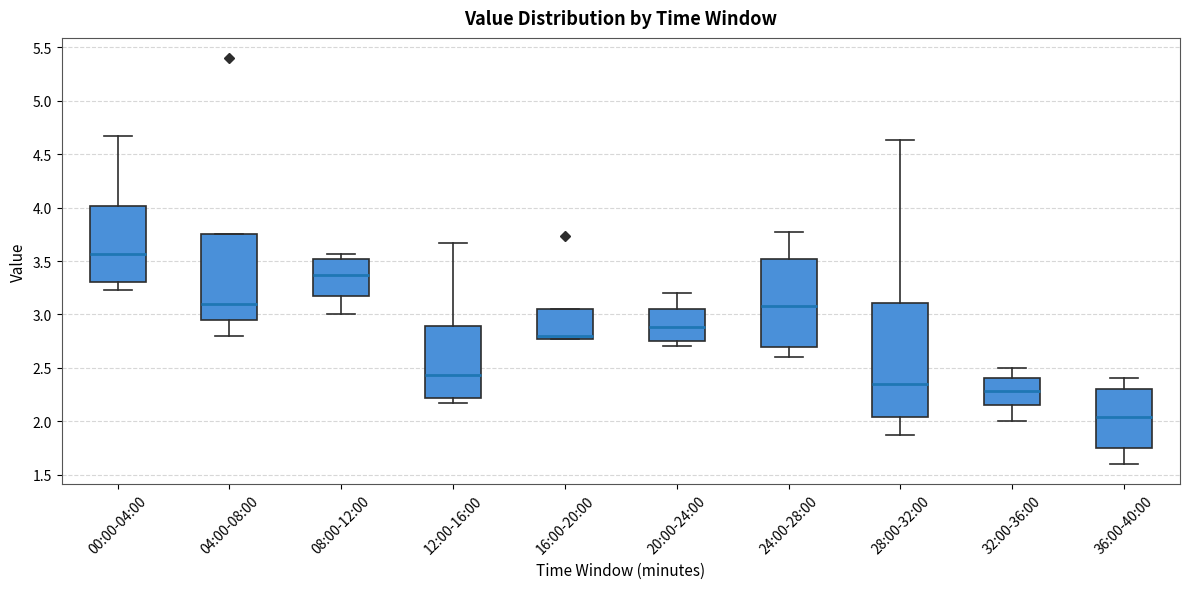

Which box's median line is the highest?

00:00-04:00